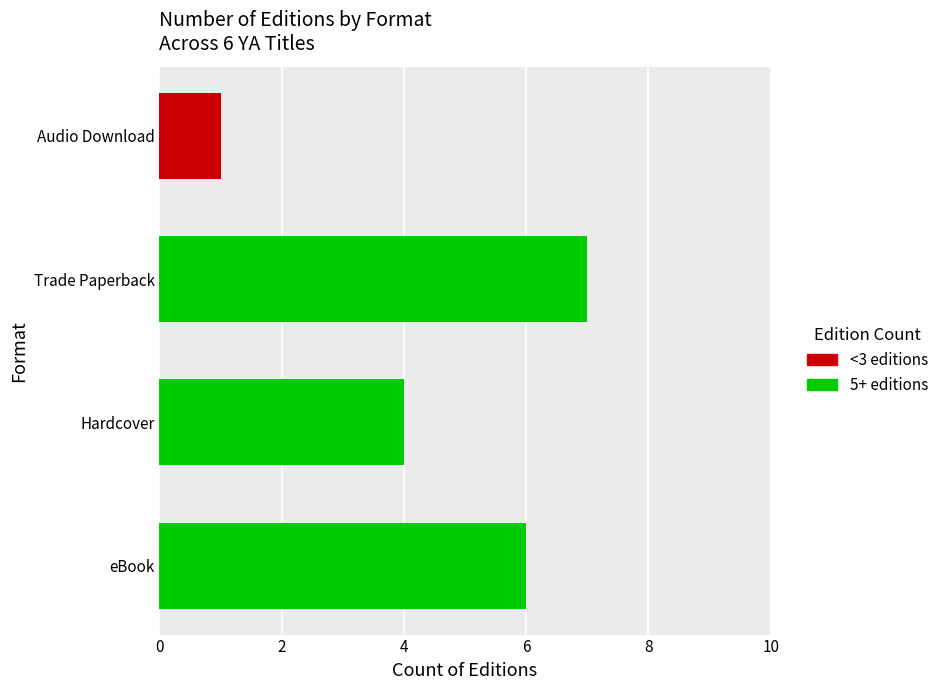

What is the difference between the second highest and minimum values?

5